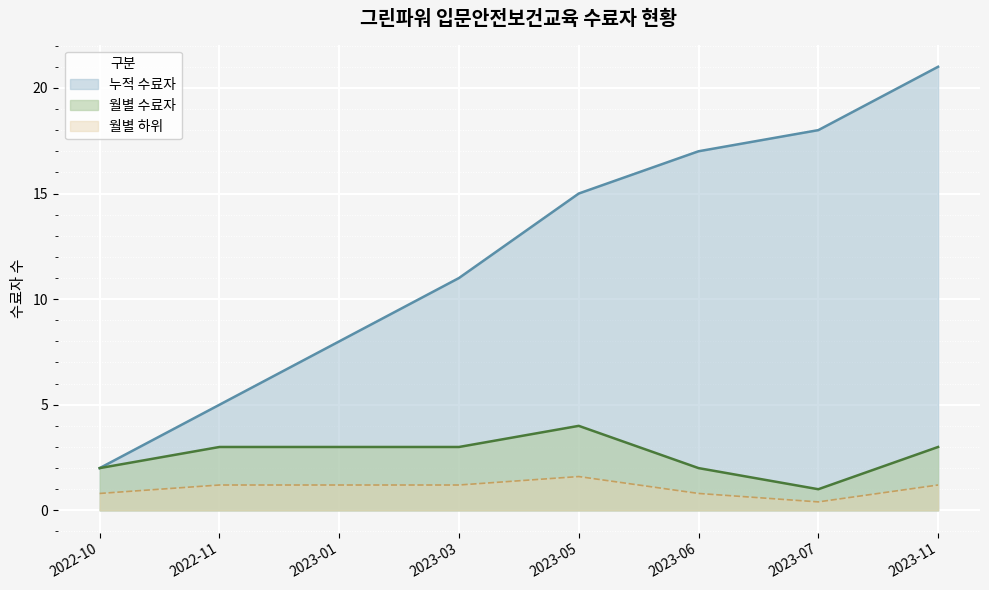

Which category has the highest value across all series?

2023-11